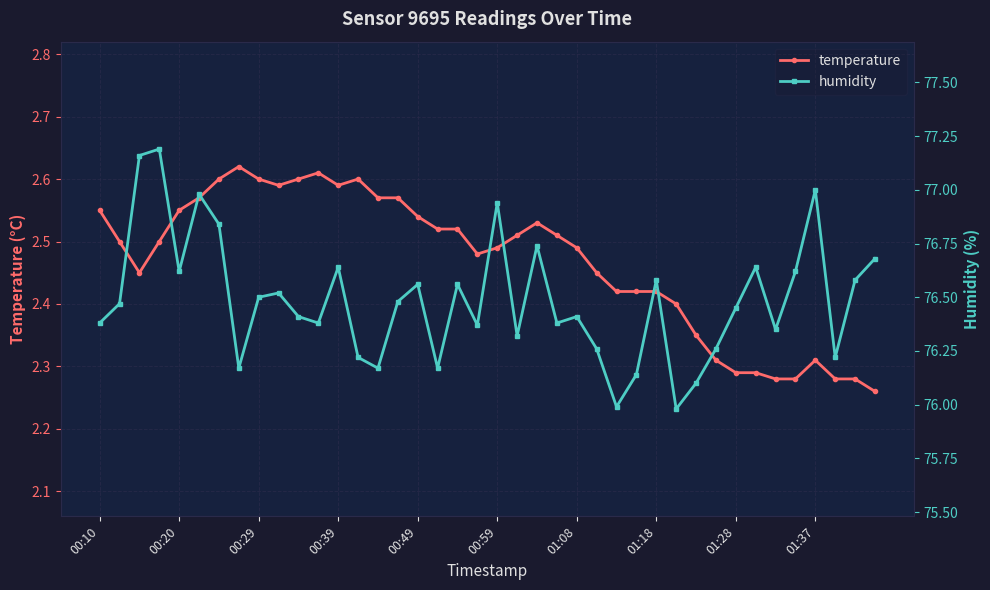

Count the temperature values in the range 2 to 3.

40